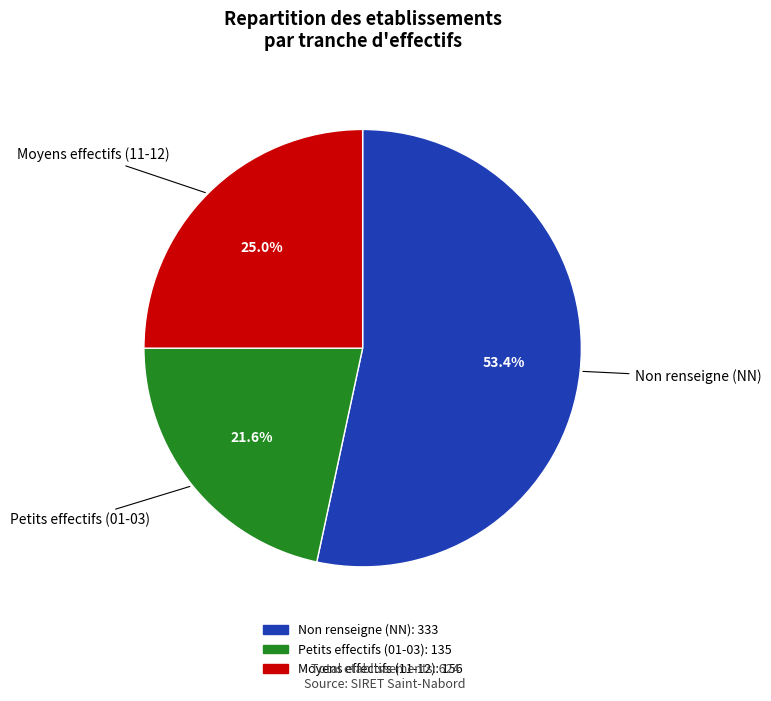

Rank the categories by value from lowest to highest.

Petits effectifs (01-03), Moyens effectifs (11-12), Non renseigne (NN)